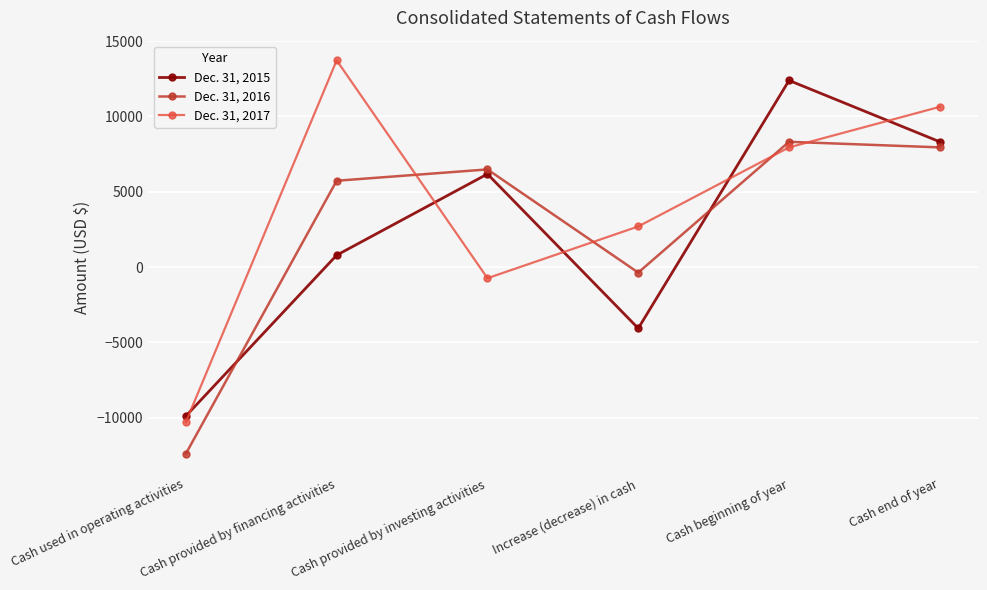

How many distinct data groups are displayed?

3